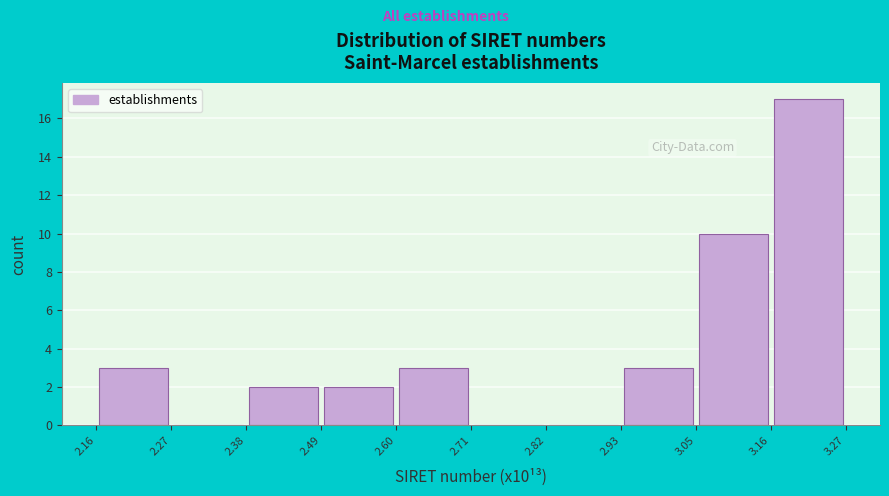

Reading left to right, list every bar in this chart as the range it spans on the x-axis followed by its height. The values are not printed on the chart, so give them approximately, as read against the axis.

2.16 to 2.27: 3
2.27 to 2.38: 0
2.38 to 2.49: 2
2.49 to 2.60: 2
2.60 to 2.71: 3
2.71 to 2.82: 0
2.82 to 2.93: 0
2.93 to 3.05: 3
3.05 to 3.16: 10
3.16 to 3.27: 17